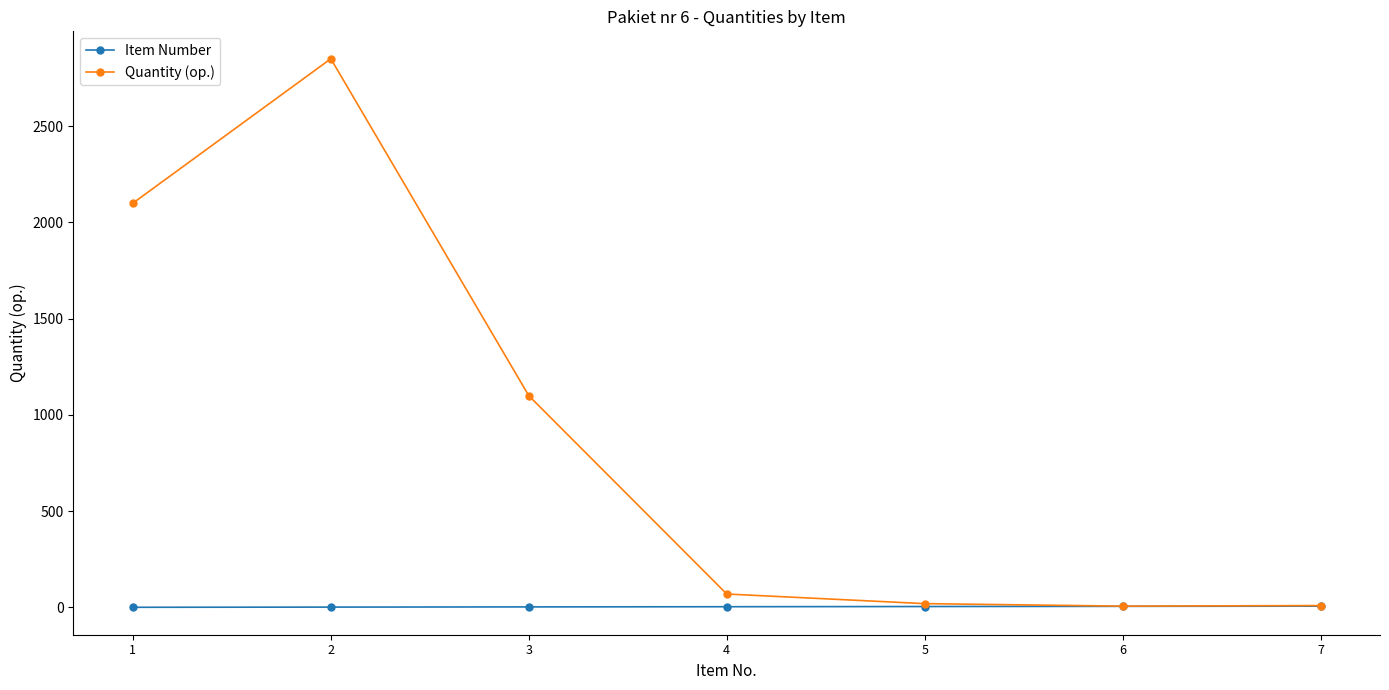

Which series has the widest spread of values?

Quantity (op.)